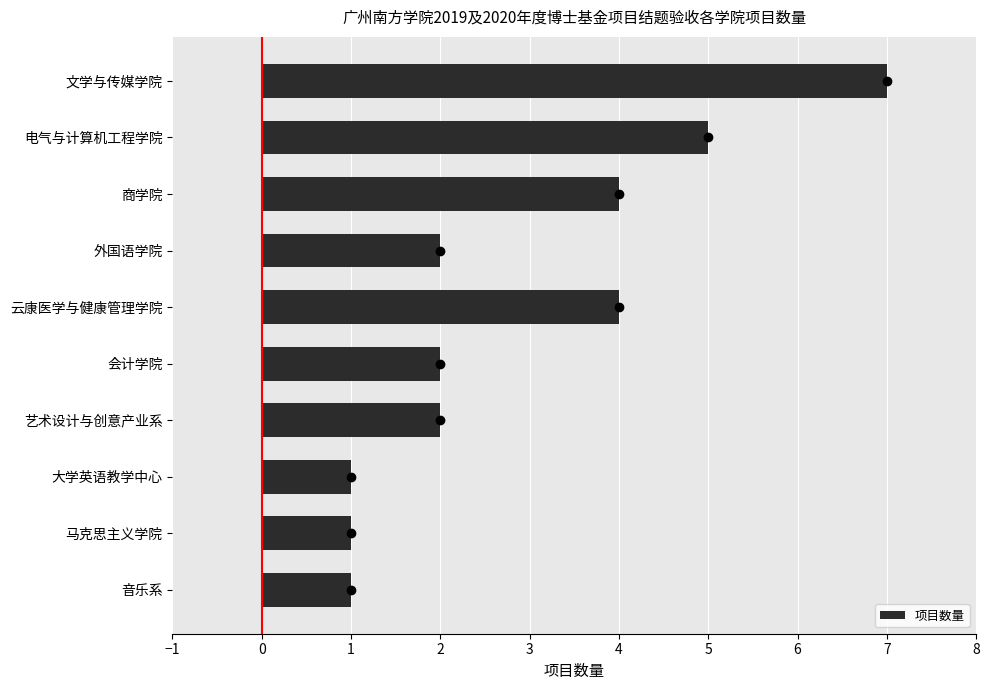

Which category has the highest value across all series?

文学与传媒学院